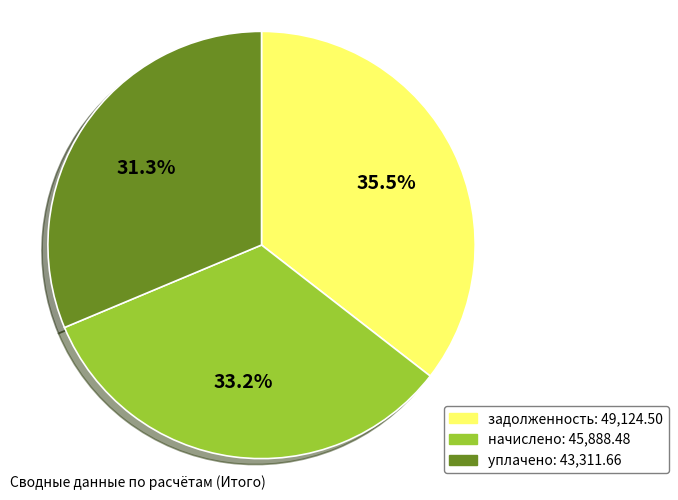

Which slice is the smallest?

уплачено